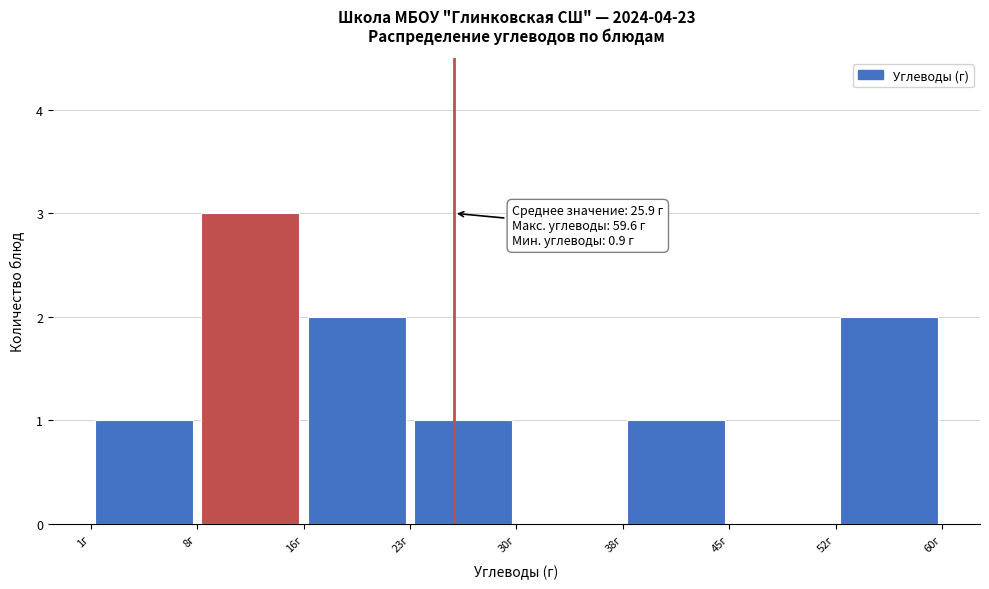

Over which range of the x-axis is the bar tallest?

8 to 16